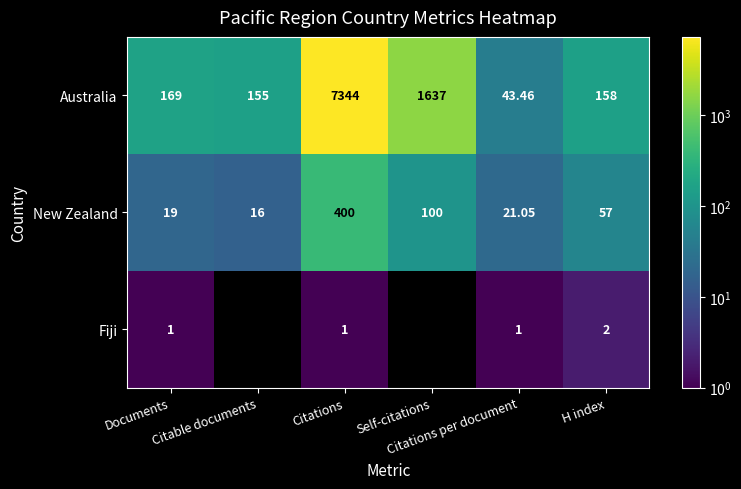

Which series has the largest total across all categories?

Australia